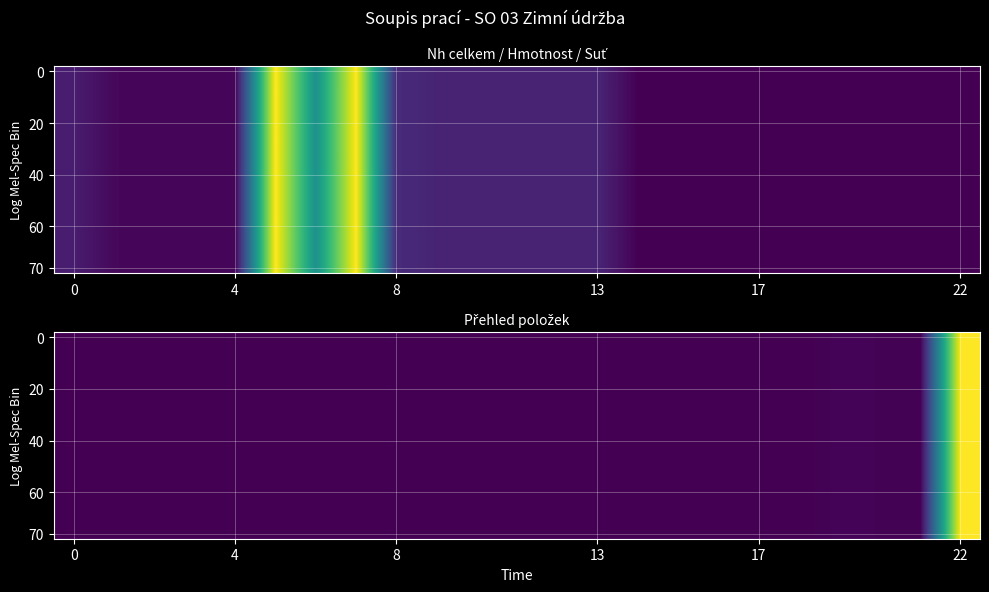

At which category is the sum across all series the highest?

22